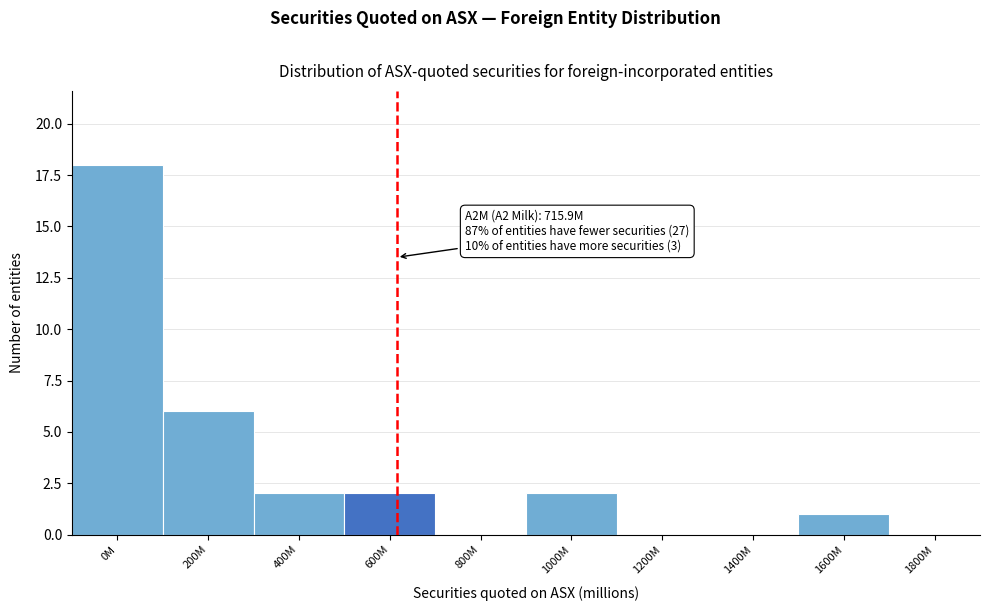

Reading left to right, transcribe all the data shown in this chart.

0M=18	200M=6	400M=2	600M=2	800M=0	1000M=2	1200M=0	1400M=0	1600M=1	1800M=0